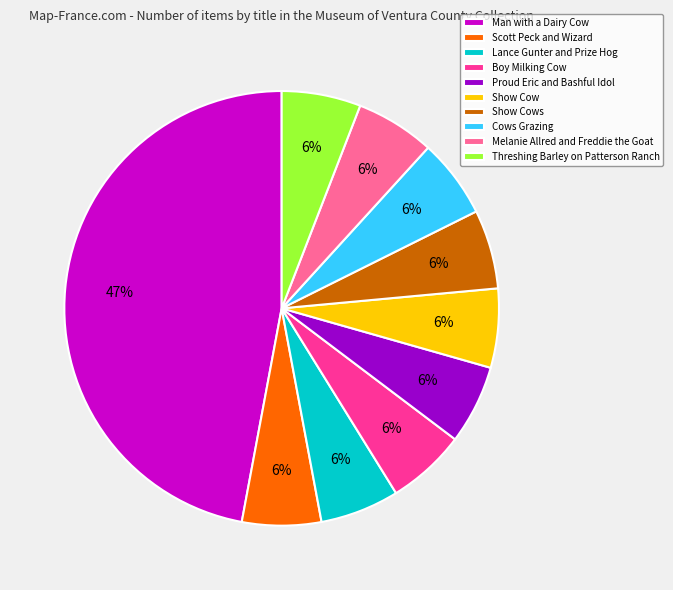

Approximately how many times larger is the value at Cows Grazing compared to Show Cows?

1.0